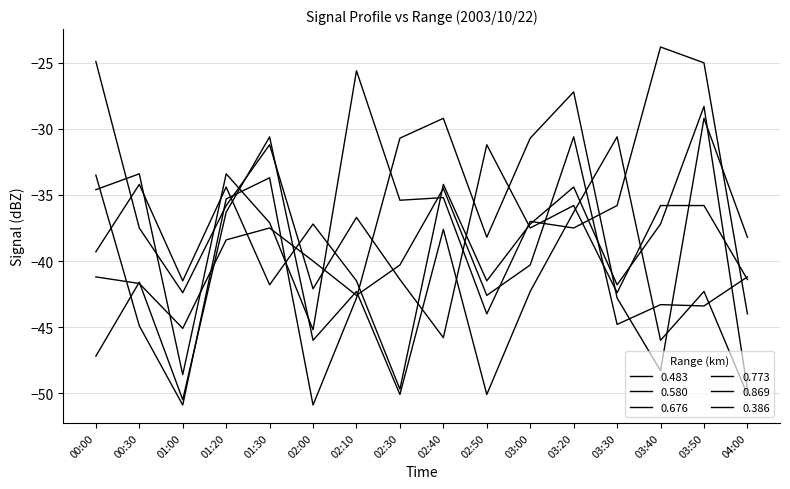

How many intersections are there between 0.483 and 0.676?

4